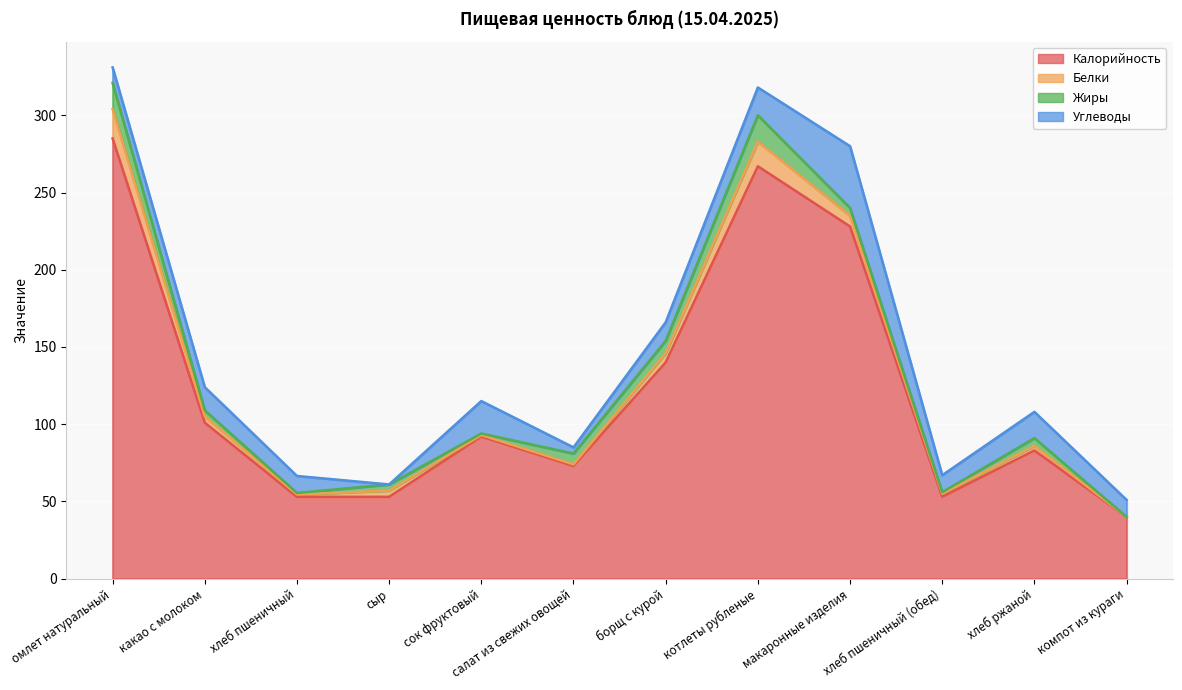

What is the label of the 8th point from the right?

сок фруктовый